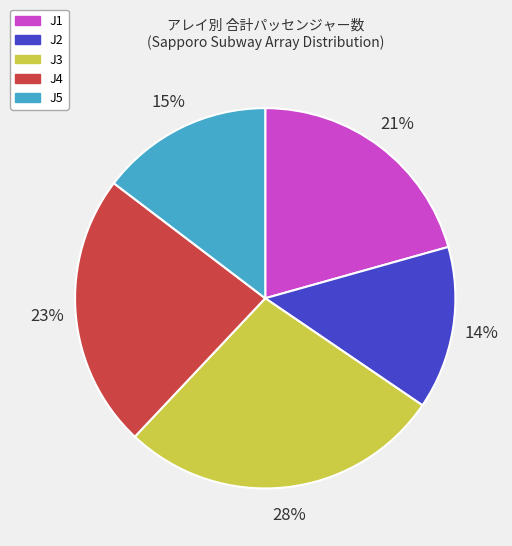

Do J3 and J5 together represent more than half of the pie?

No